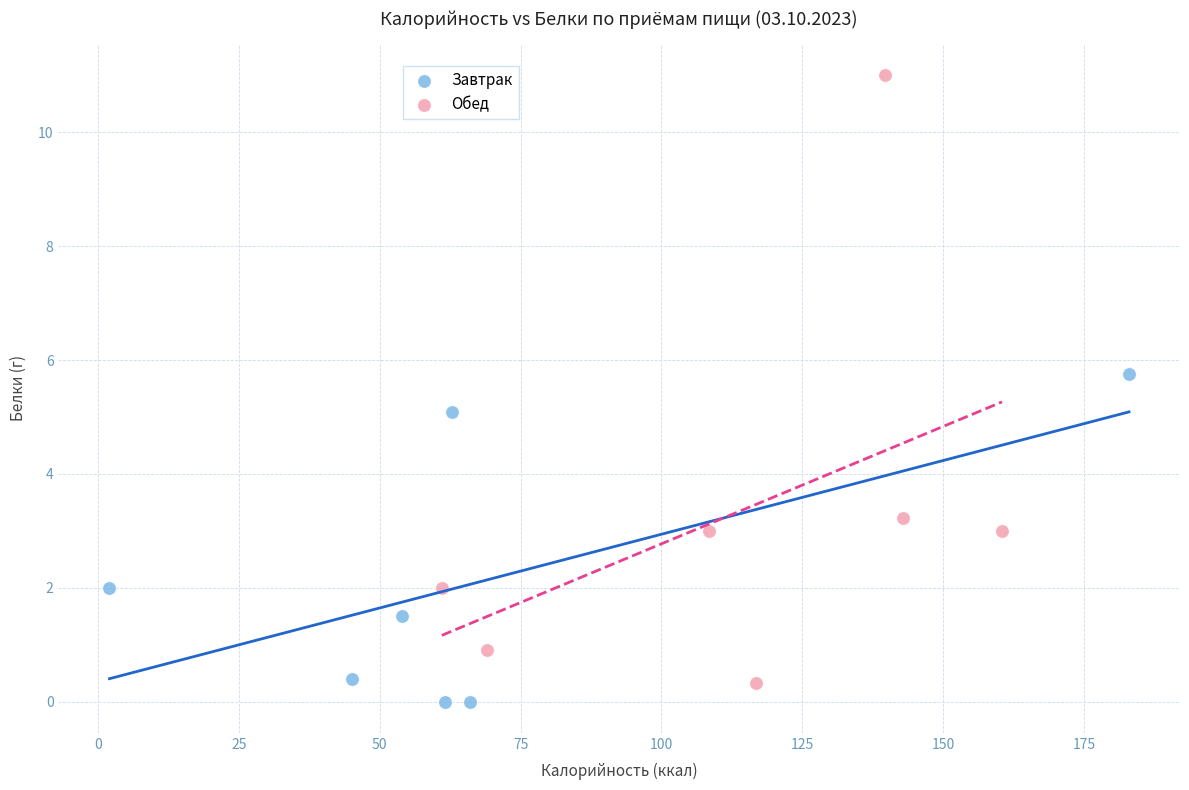

Which series contains the highest Y value?

Обед